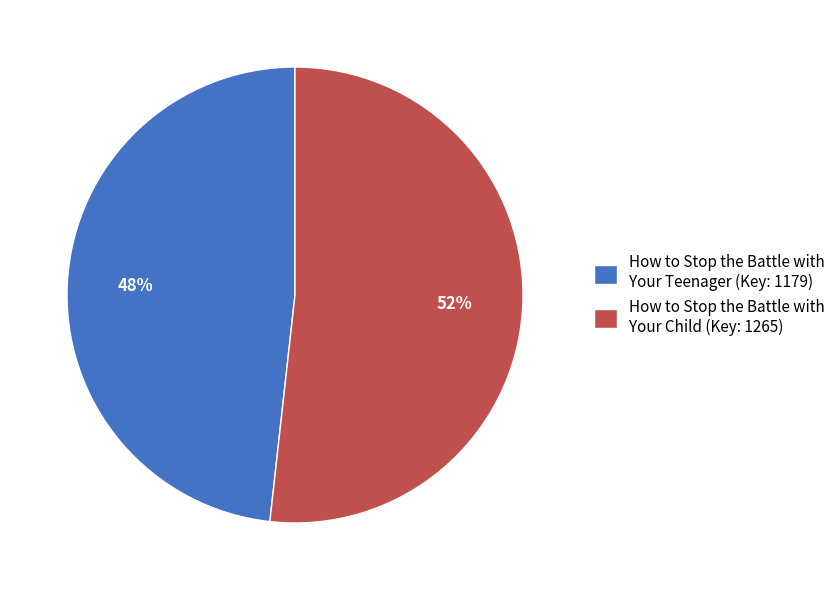

Which slice represents more than half of the pie?

How to Stop the Battle with Your Child